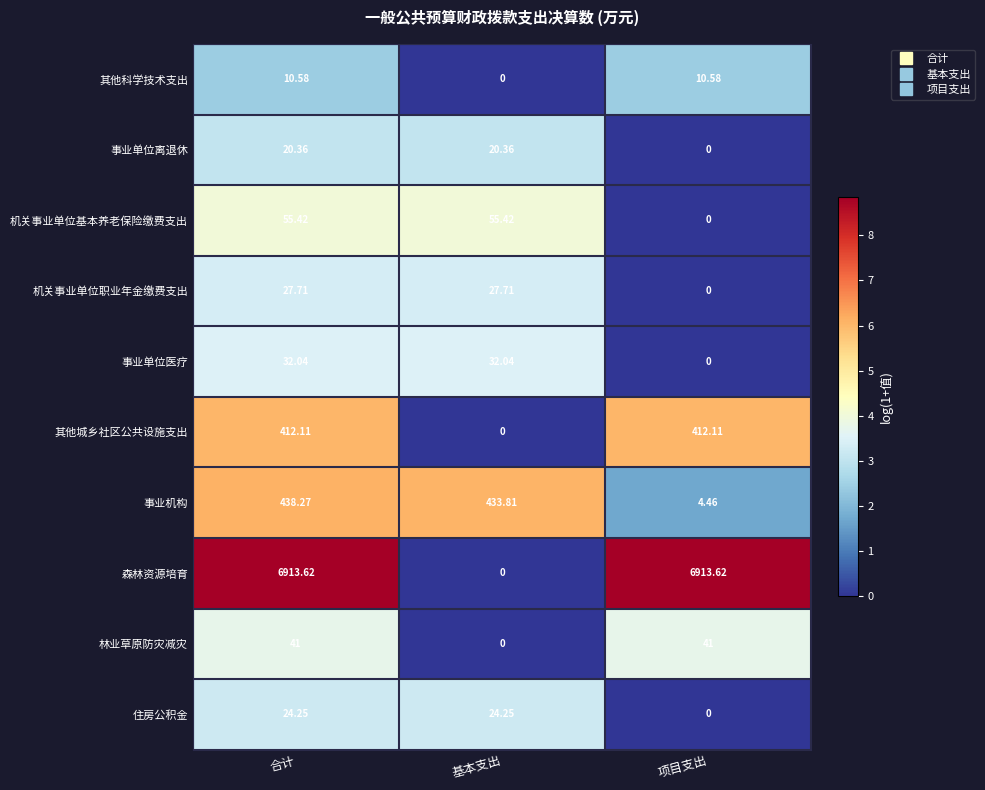

Where does the 事业机构 series first go above 433?

合计